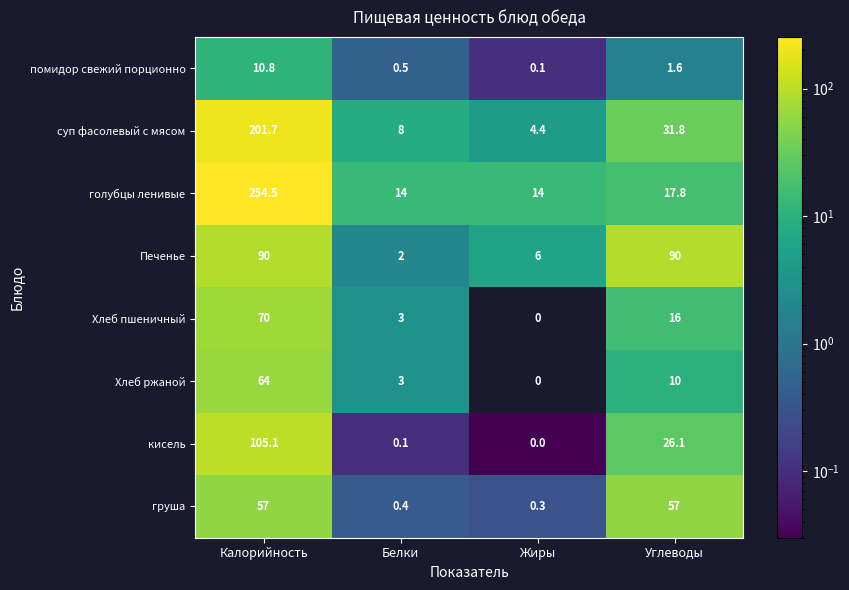

Which label corresponds to the largest value in the chart?

Калорийность